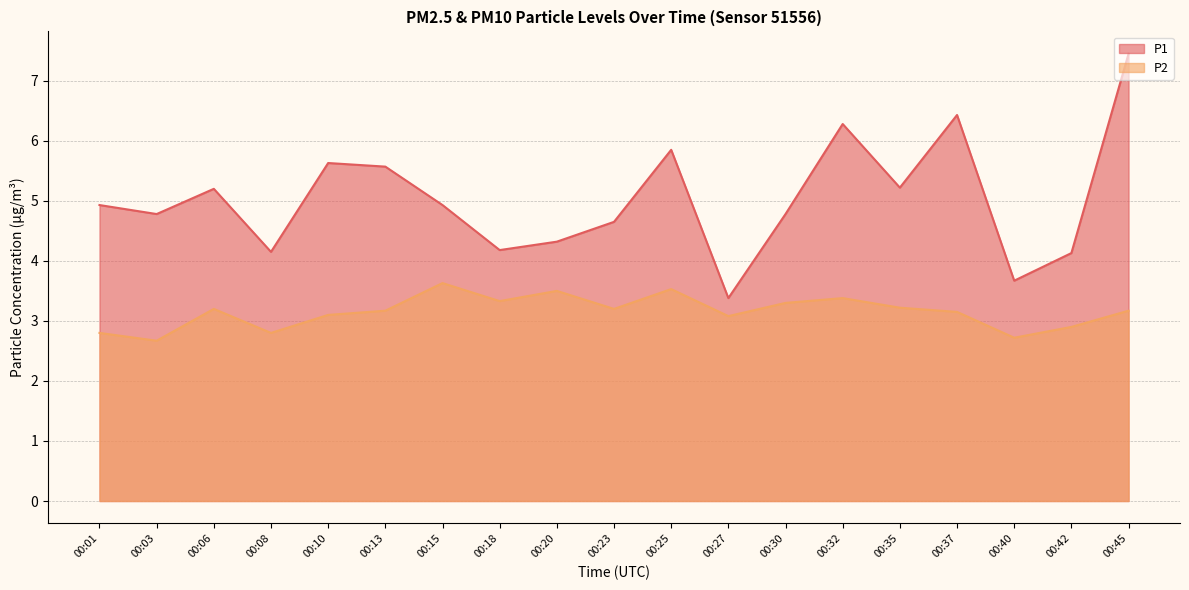

Which category has the highest value in the P2 series?

00:15